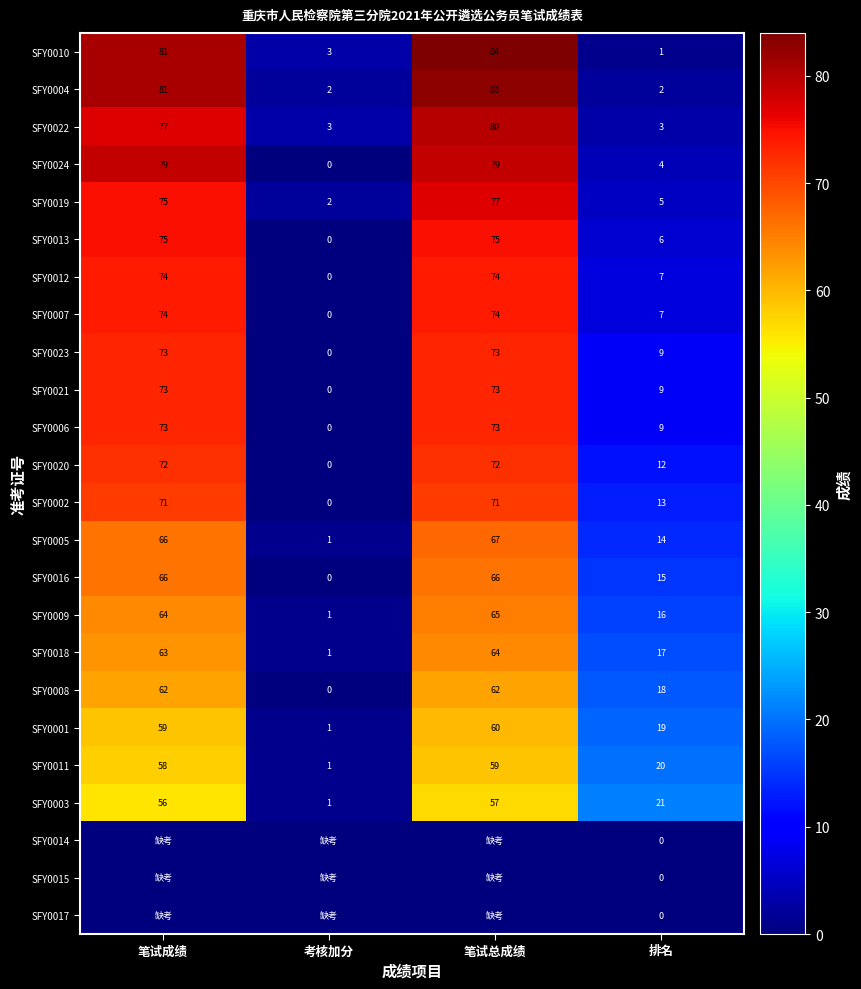

What is the sum of the SFY0004 values at 笔试成绩 and 笔试总成绩?

164